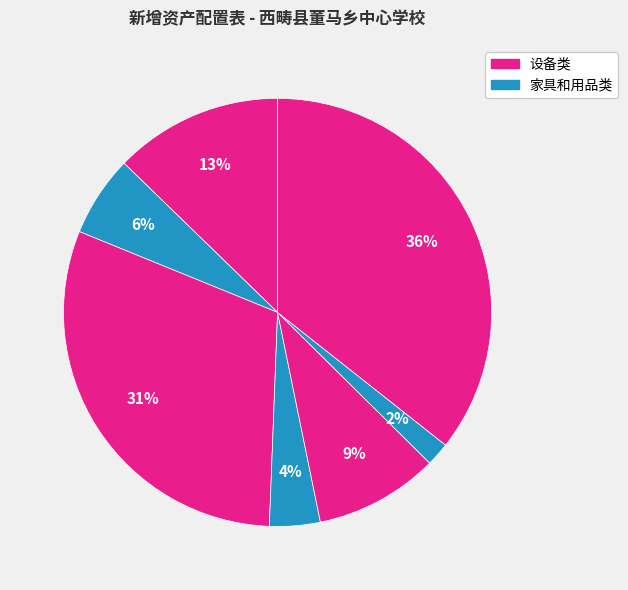

Count the number of slices in the pie.

7